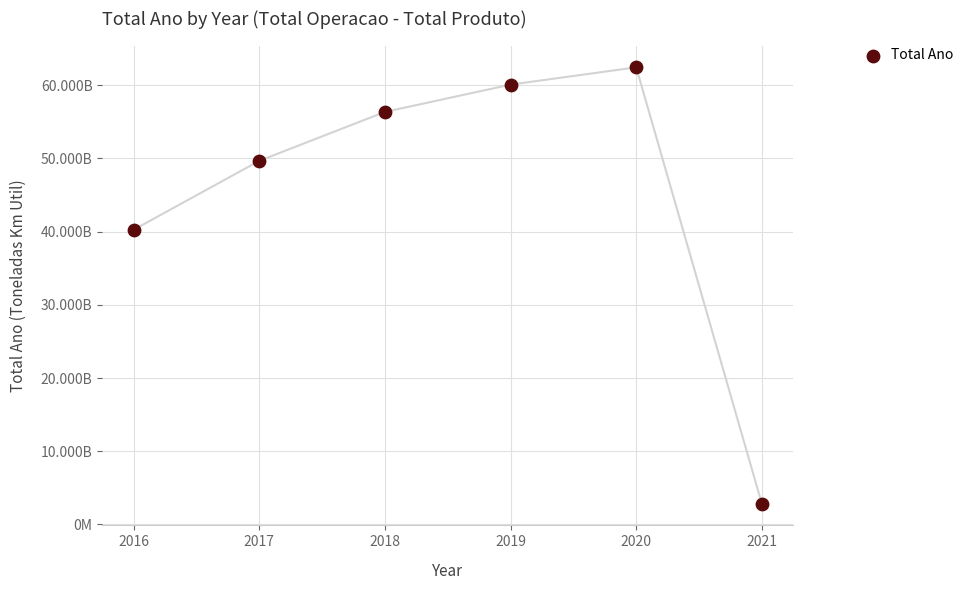

What is the change in value from 2016 to 2020?

+22189137099.0